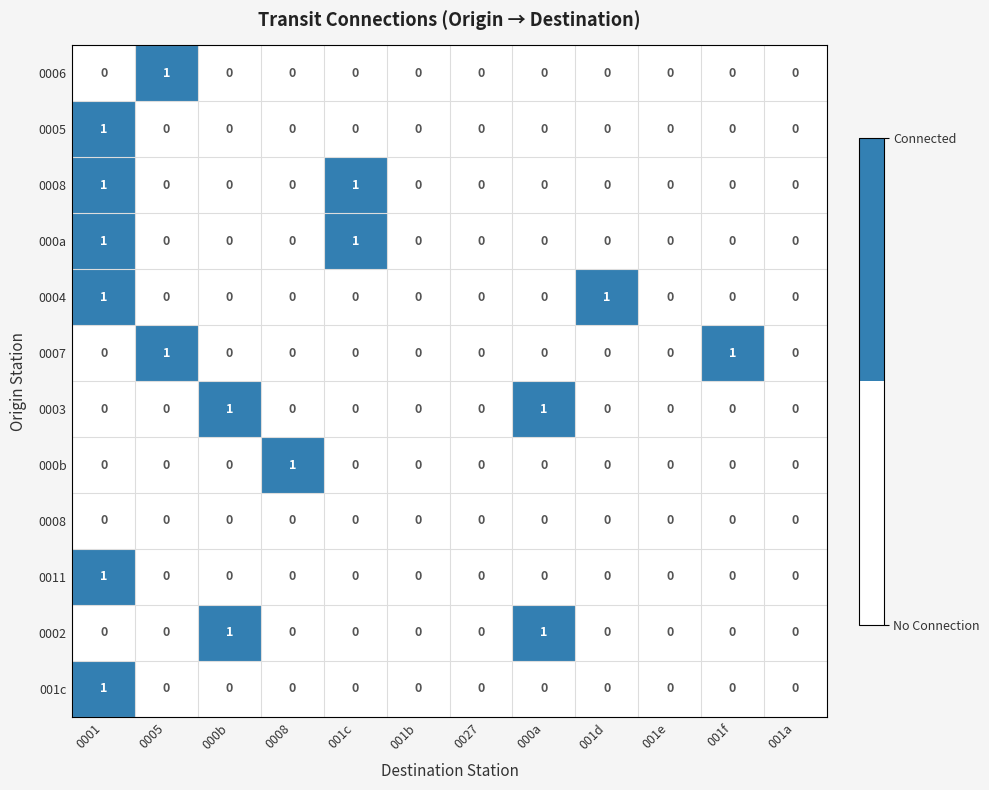

At which category is the sum across all series the highest?

0001